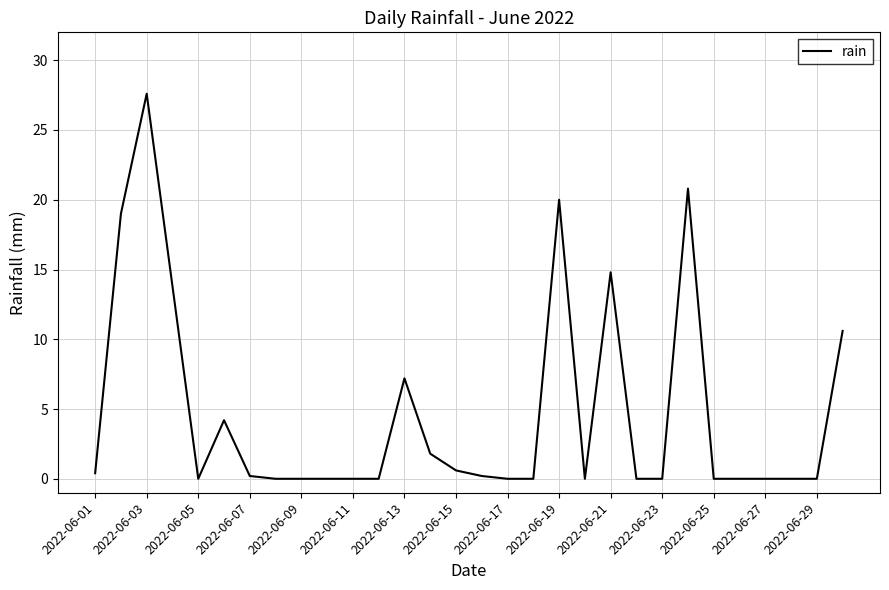

Reading left to right, transcribe all the data shown in this chart.

0.4	19.0	27.6	13.8	0.0	4.2	0.2	0.0	0.0	0.0	0.0	0.0	7.2	1.8	0.6	0.2	0.0	0.0	20.0	0.0	14.8	0.0	0.0	20.8	0.0	0.0	0.0	0.0	0.0	10.6